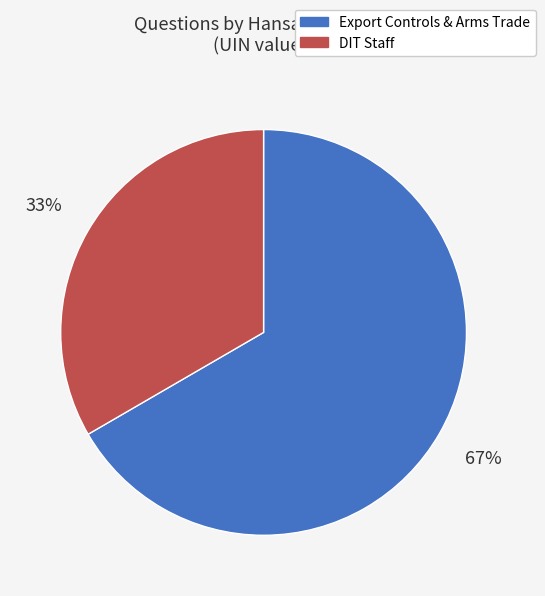

Is the sum of DIT Staff and Export Controls & Arms Trade greater than half?

Yes